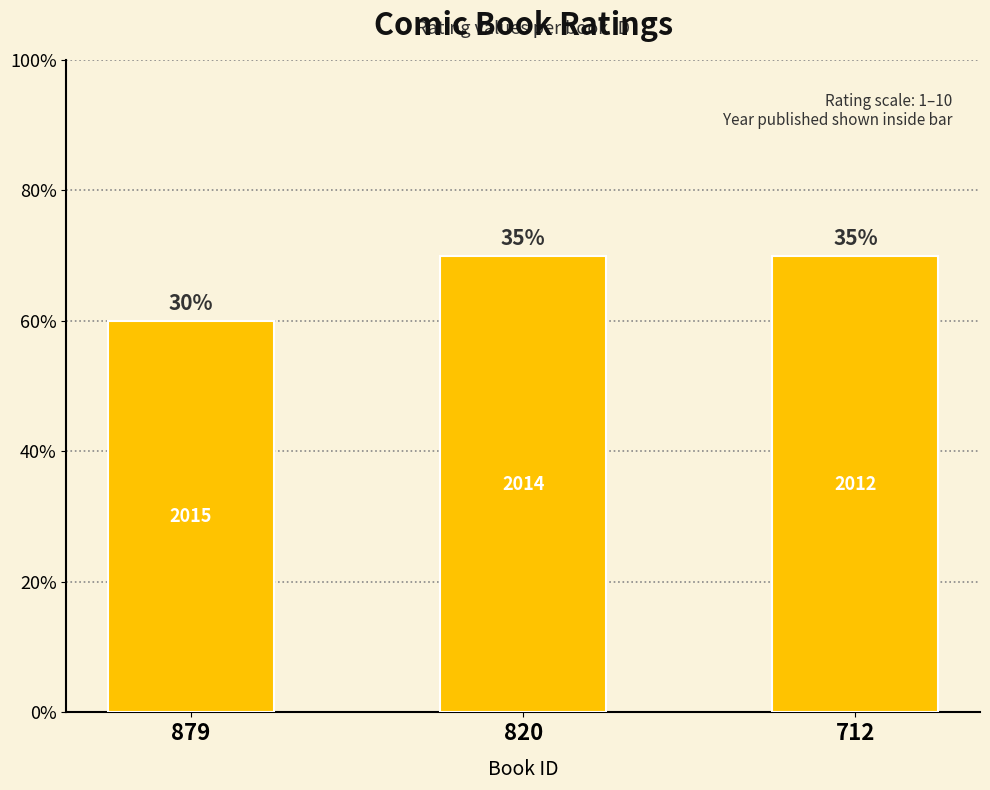

Rank the categories by value from lowest to highest.

879, 820, 712